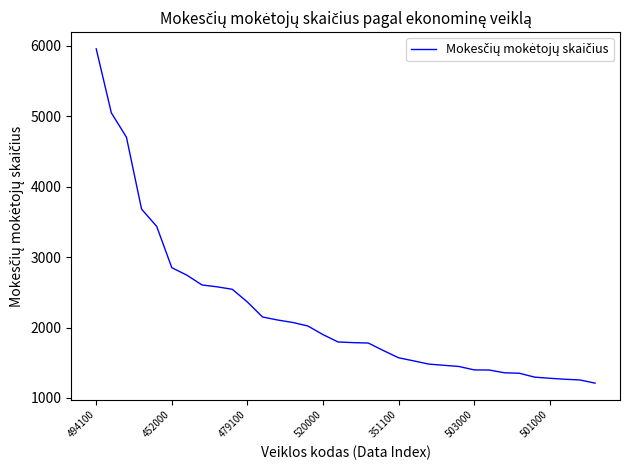

What is the greatest value displayed?

5956